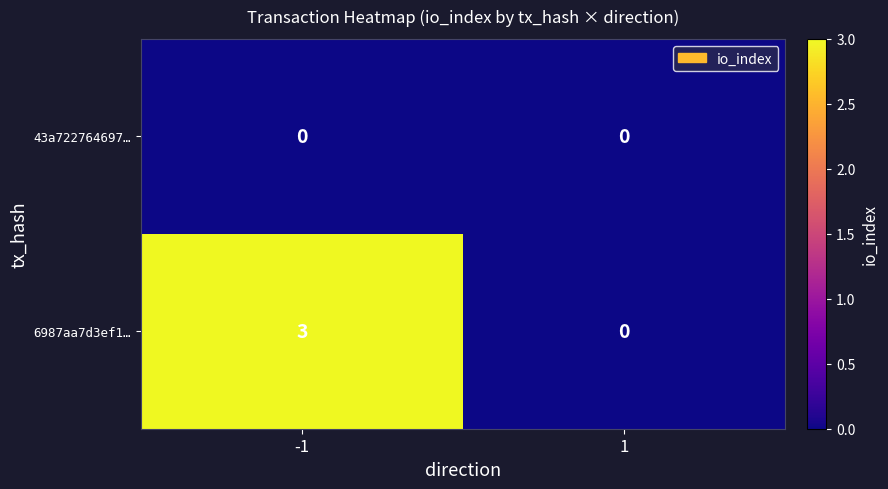

The 43a722764697… series shows 0 at -1. True or false?

True